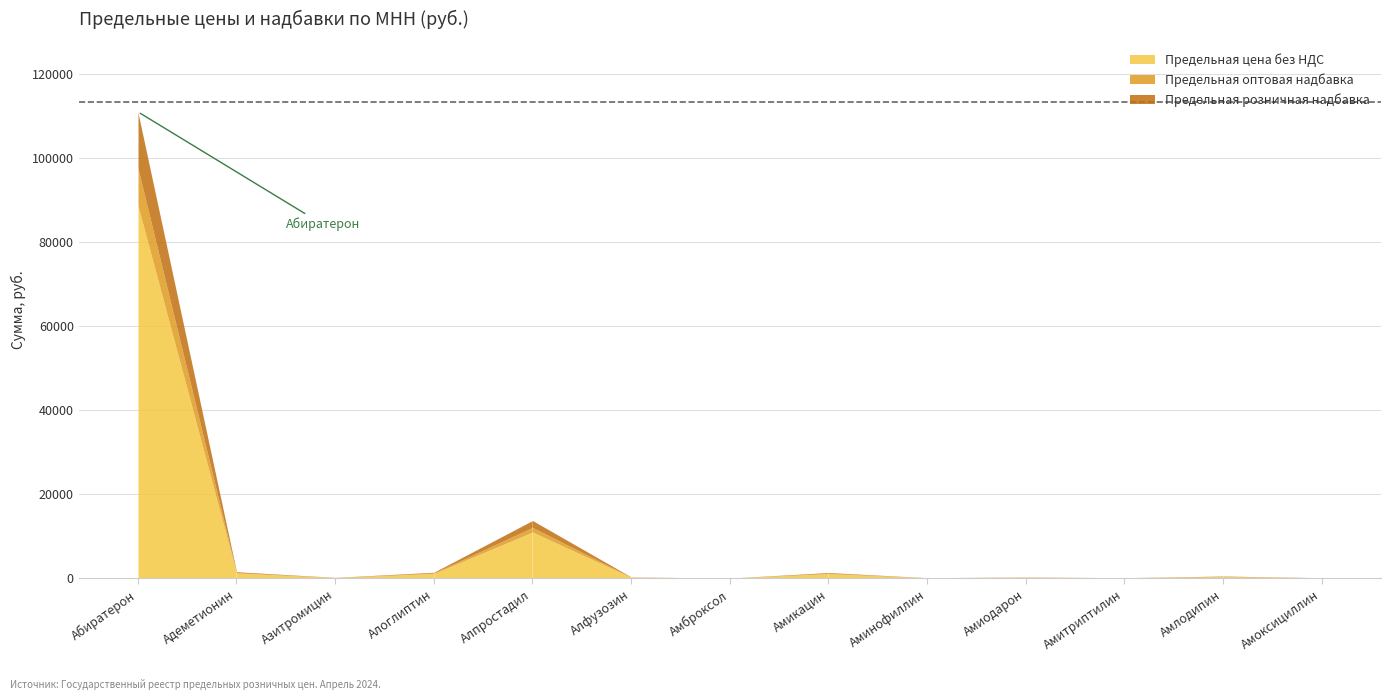

Reading left to right, extract all data points from this chart.

Предельная цена без НДС: 88755.4	1237.7	150.7	1133.4	10986.6	220.2	25.5	1087.8	87.5	212.7	86.0	384.2	83.9
Предельная оптовая надбавка: 8875.5	123.8	21.1	113.3	1098.7	30.8	4.3	108.8	14.9	29.8	14.6	53.8	14.3
Предельная розничная надбавка: 13313.3	185.7	33.2	170.0	1648.0	48.4	7.7	163.2	26.2	46.8	25.8	84.5	25.2